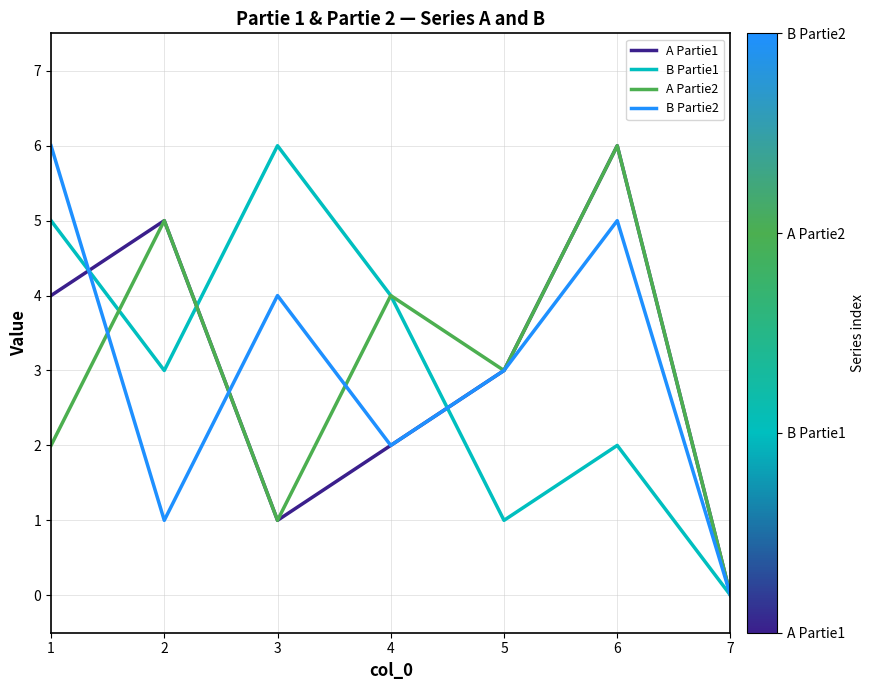

True or false: B Partie1 has a value of 4 at 4.

True